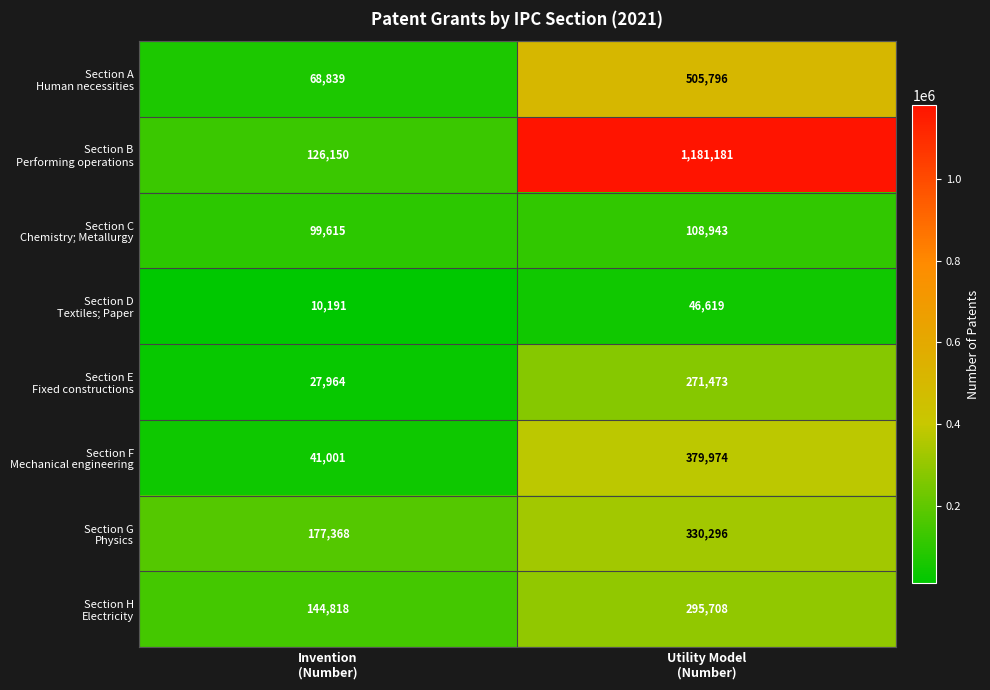

What is the maximum value shown in the chart?

1181181